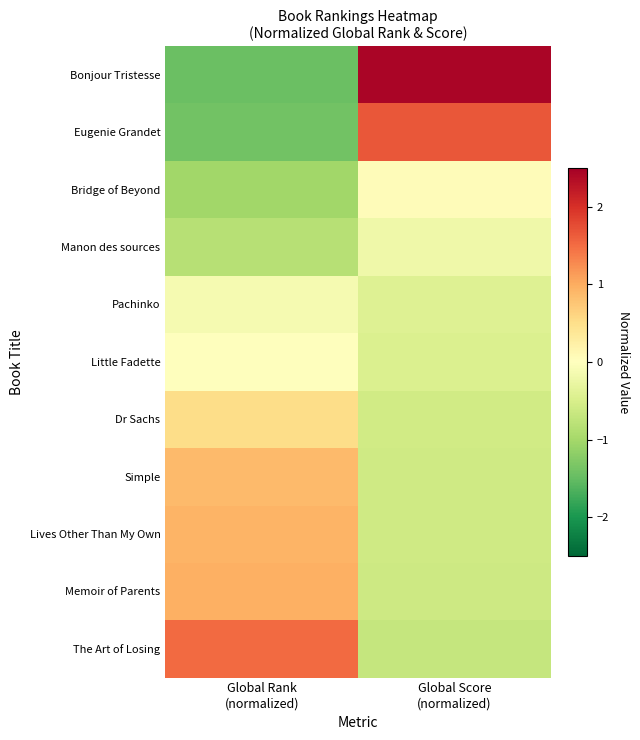

At which category is the sum across all series the highest?

Global Rank
(normalized)